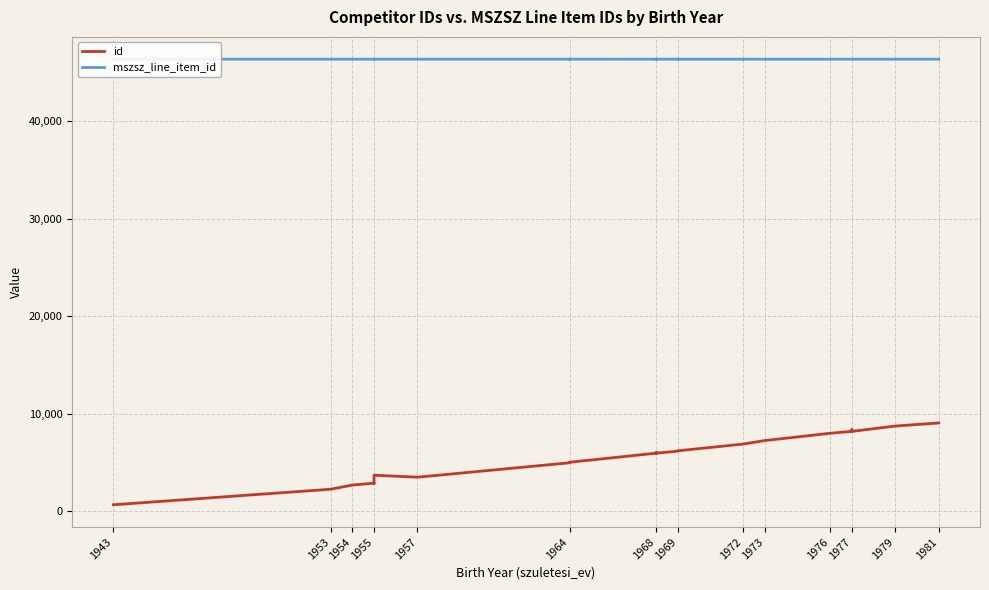

Which series changed the most between 1955 and 1964?

id